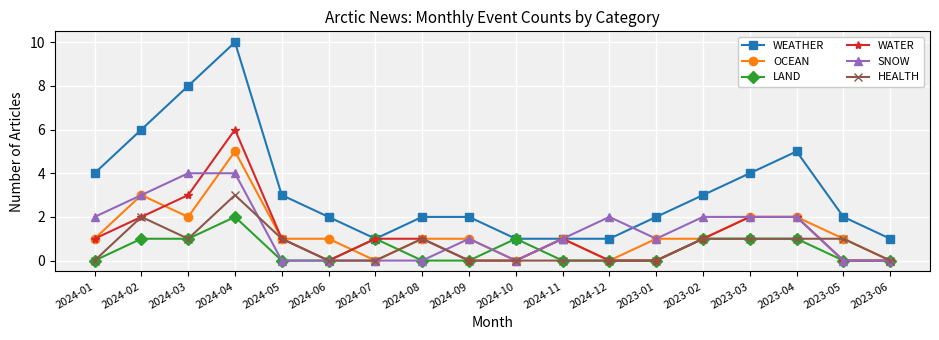

Reading left to right, what are all the values shown in this chart?

WEATHER: 4	6	8	10	3	2	1	2	2	1	1	1	2	3	4	5	2	1
OCEAN: 1	3	2	5	1	1	0	1	1	0	1	0	1	1	2	2	1	0
LAND: 0	1	1	2	0	0	1	0	0	1	0	0	0	1	1	1	0	0
WATER: 1	2	3	6	1	0	1	1	0	0	1	0	0	1	2	2	0	0
SNOW: 2	3	4	4	0	0	0	0	1	0	1	2	1	2	2	2	0	0
HEALTH: 0	2	1	3	1	0	0	1	0	0	0	0	0	1	1	1	1	0